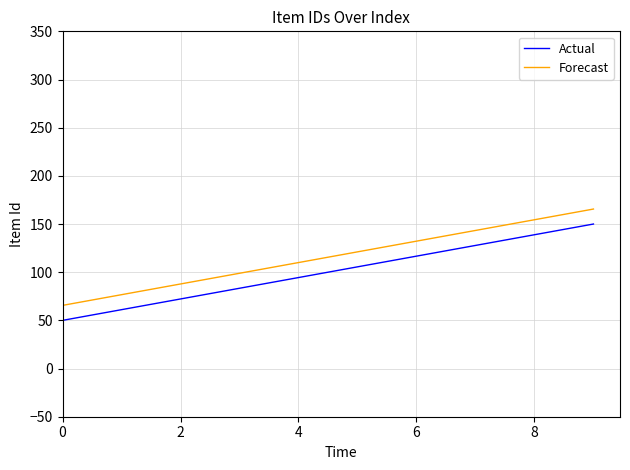

What is the difference between the maximum and minimum values in the Forecast series?

100.0